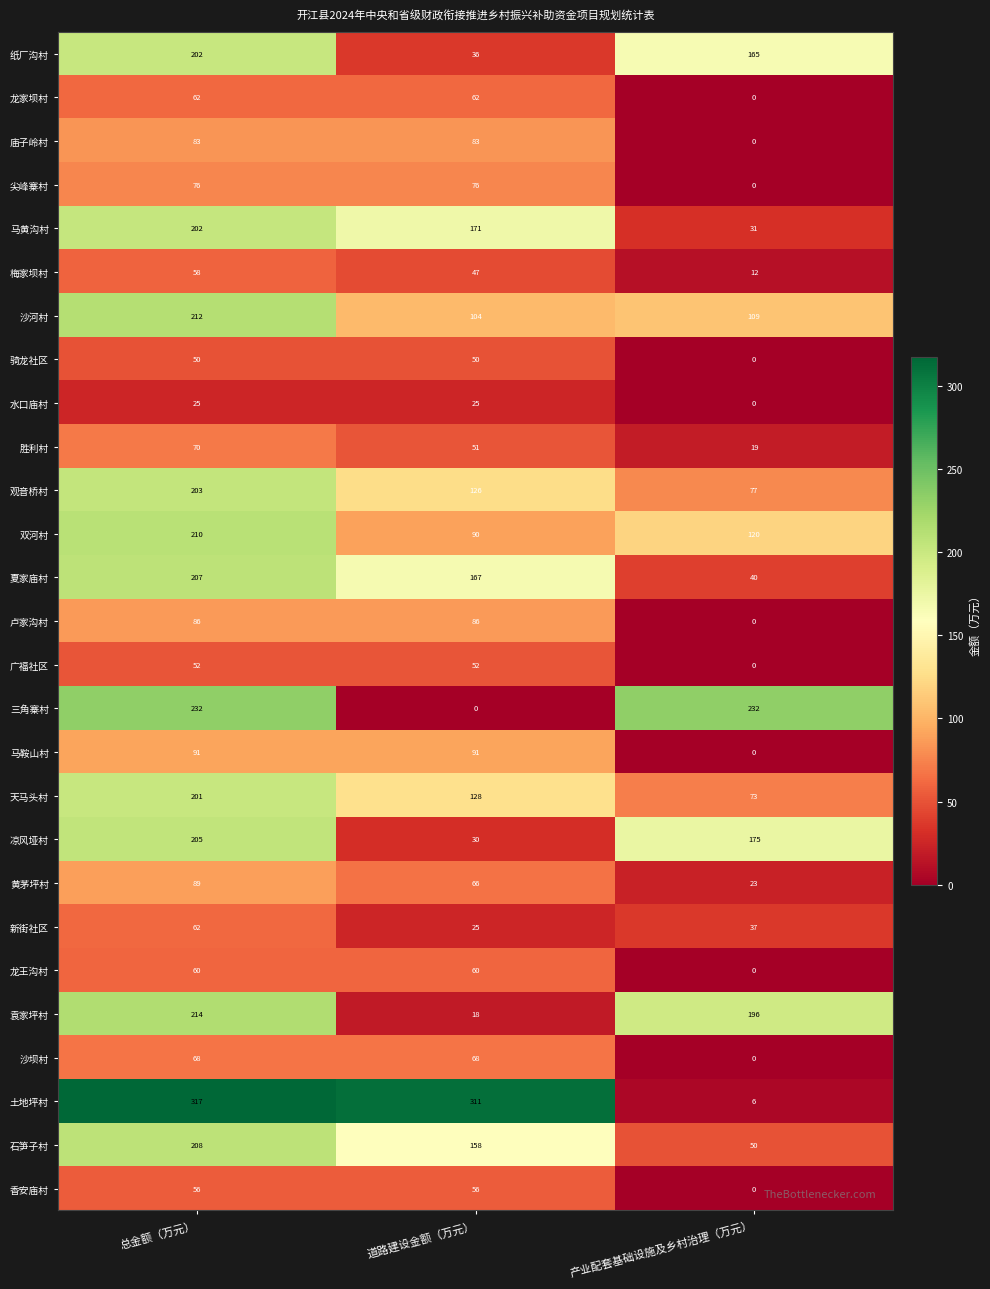

How many 胜利村 values are between 19 and 70?

3